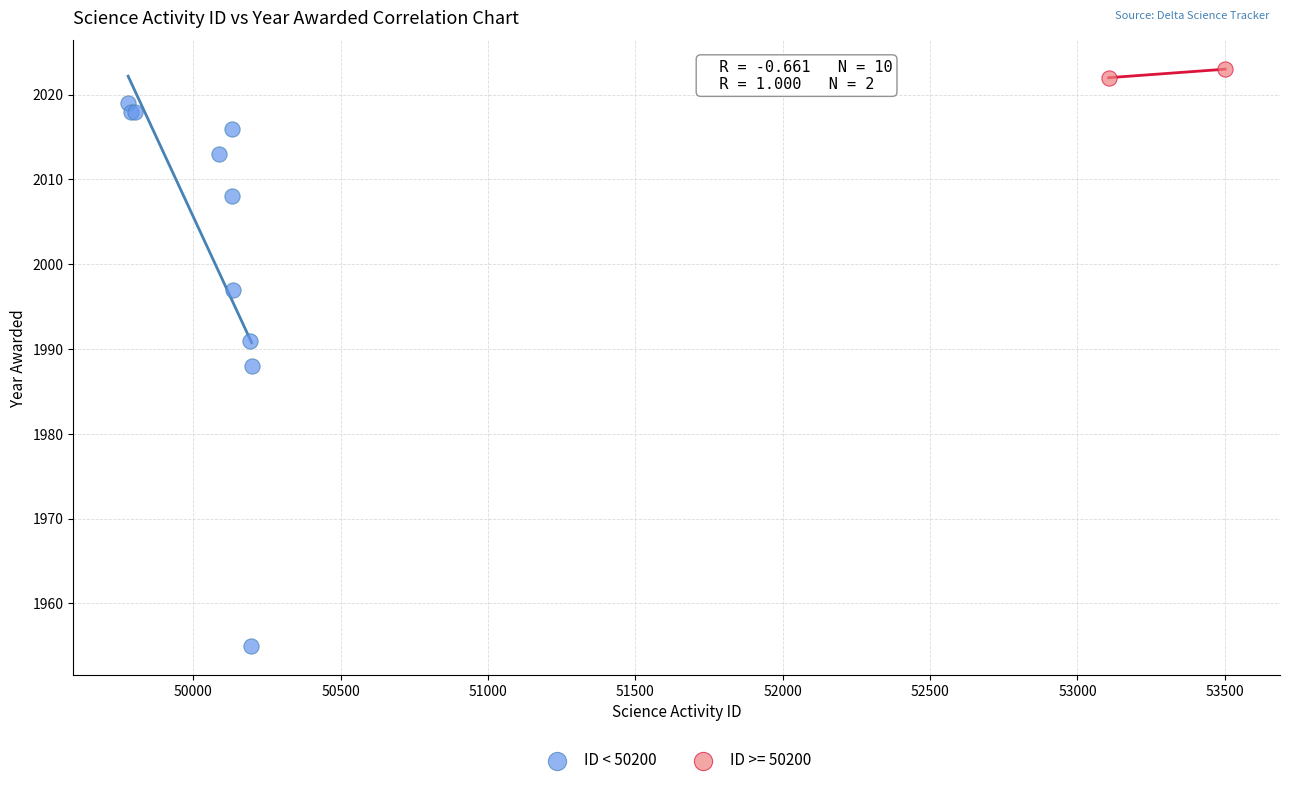

What are all the series names shown in the legend?

ID < 50200, ID >= 50200